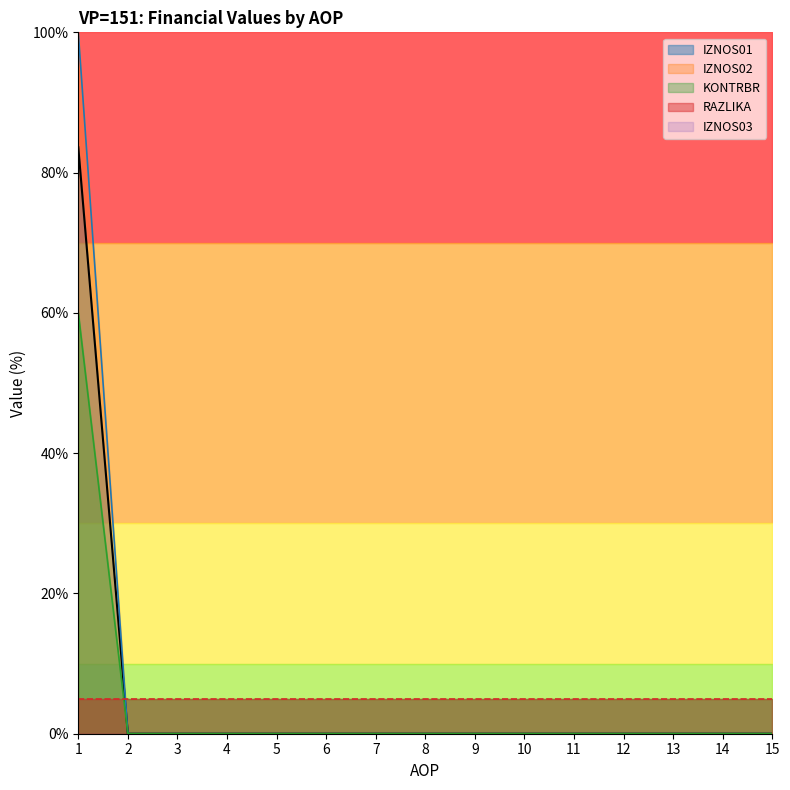

Is it true that KONTRBR equals -33.0 at 9?

False